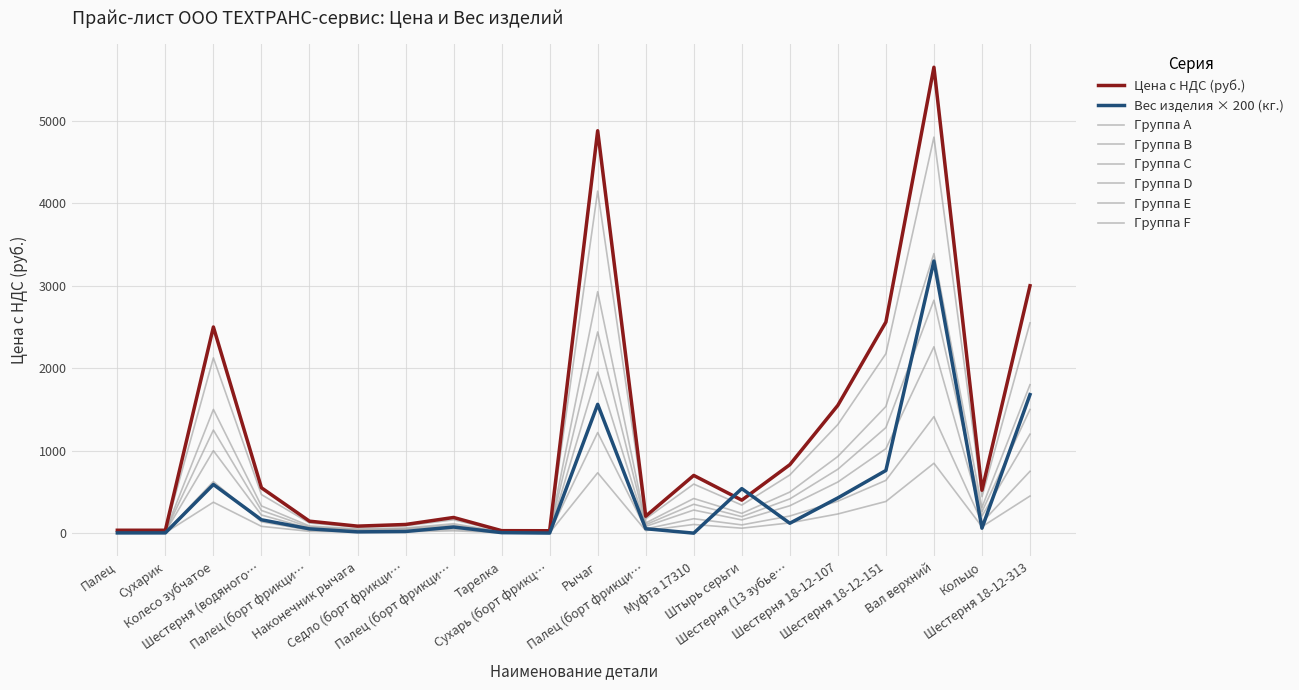

At how many categories does at least one series exceed 2877?

3